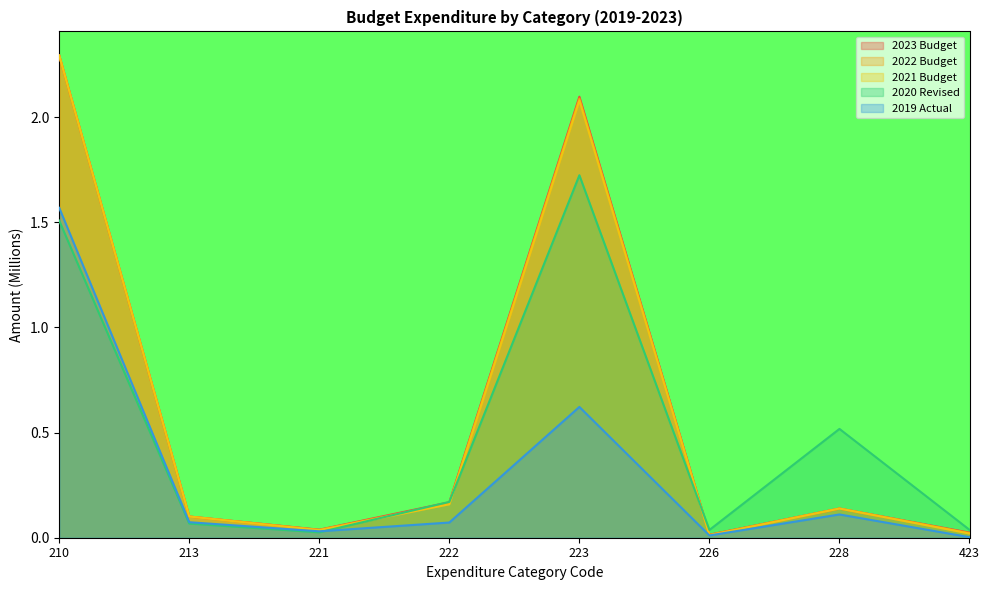

At which category is the sum across all series the highest?

210